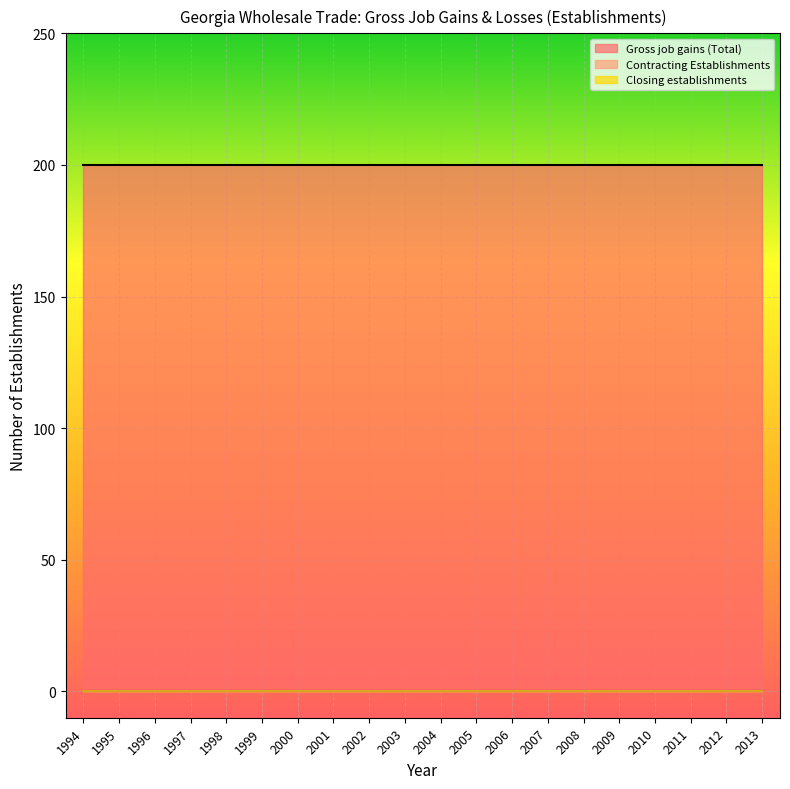

Reading right to left, transcribe all the data shown in this chart.

Gross job gains (Total): 200	200	200	200	200	200	200	200	200	200	200	200	200	200	200	200	200	200	200	200
Contracting Establishments: 0	0	0	0	0	0	0	0	0	0	0	0	0	0	0	0	0	0	0	0
Closing establishments: 0	0	0	0	0	0	0	0	0	0	0	0	0	0	0	0	0	0	0	0